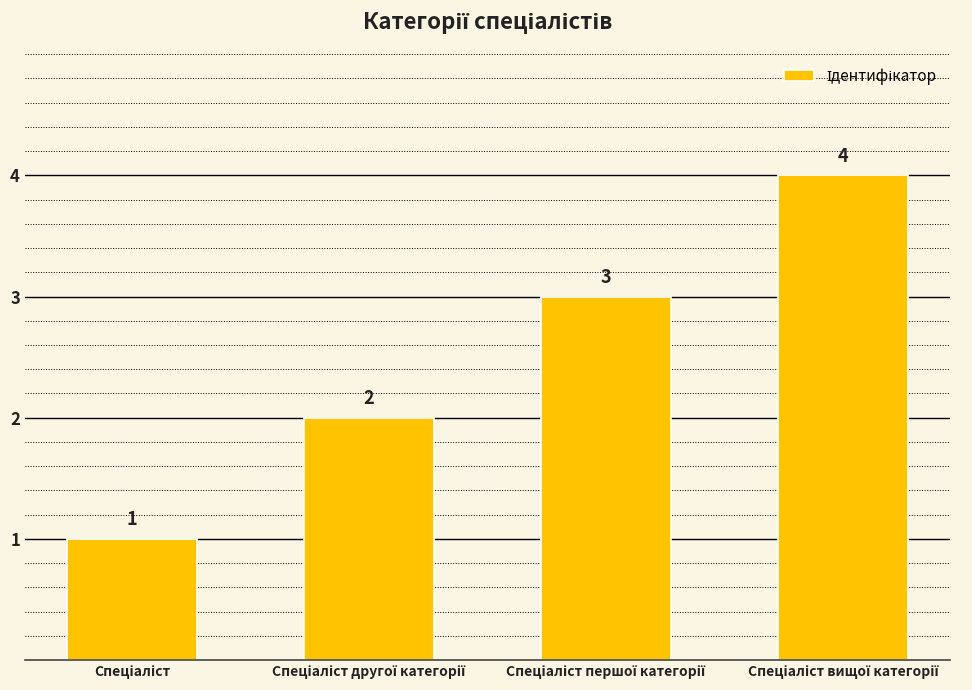

Count the number of data series in this chart.

1